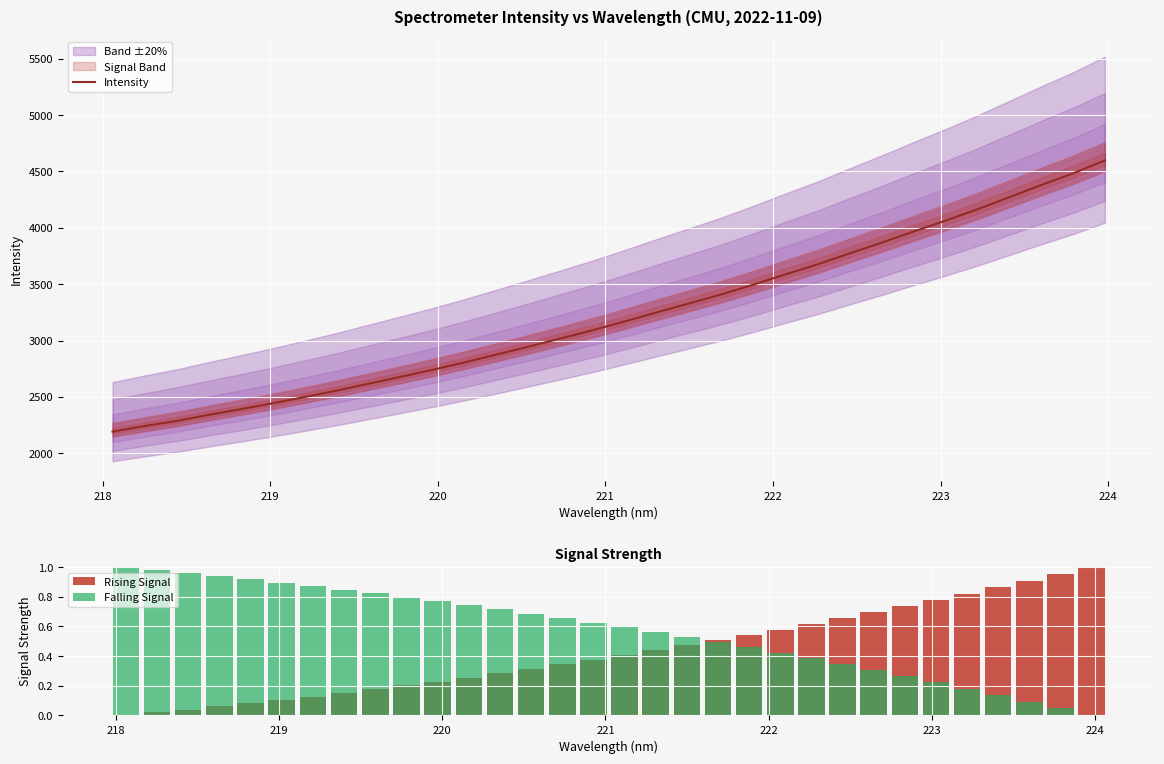

What is the lowest value of the Intensity series?

2193.6